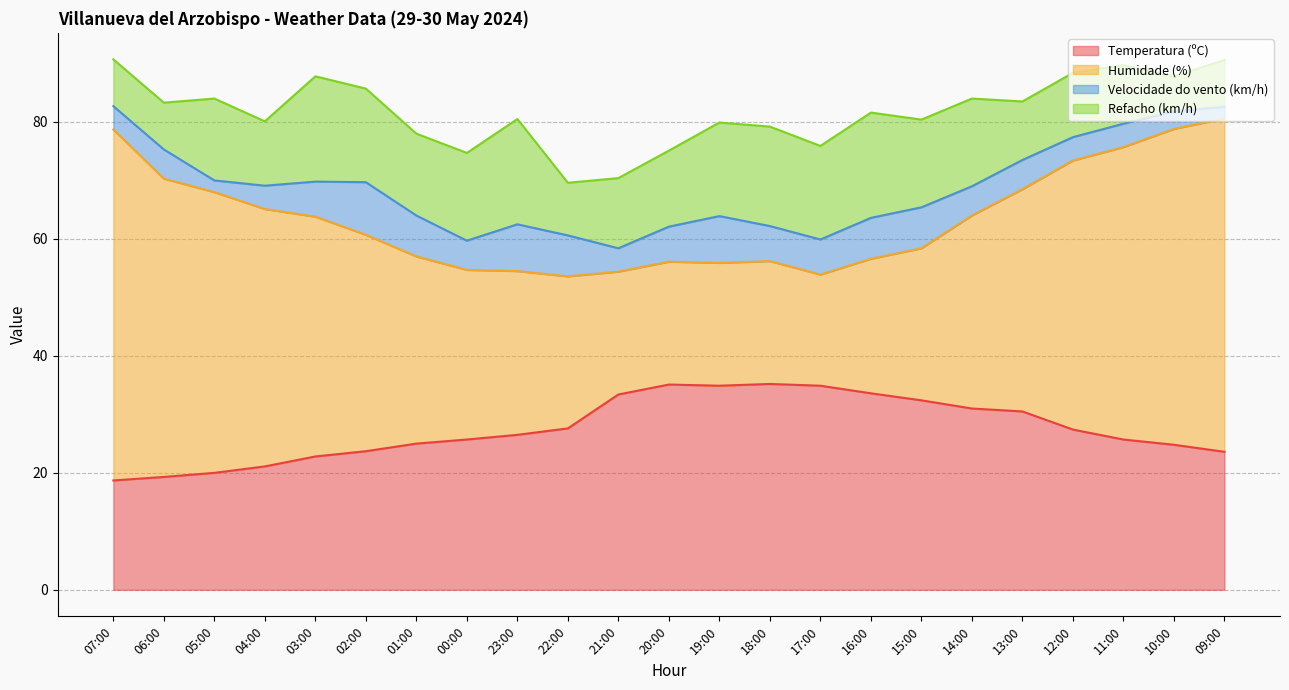

What is the difference between the Velocidade do vento (km/h) values at 06:00 and 18:00?

1.0